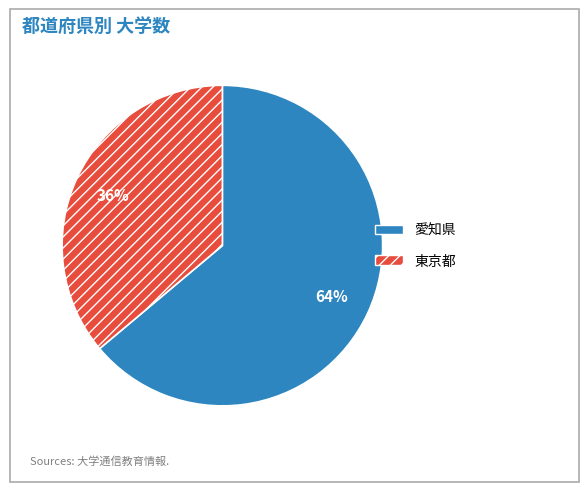

To the nearest percent, what portion does 東京都 represent?

36%